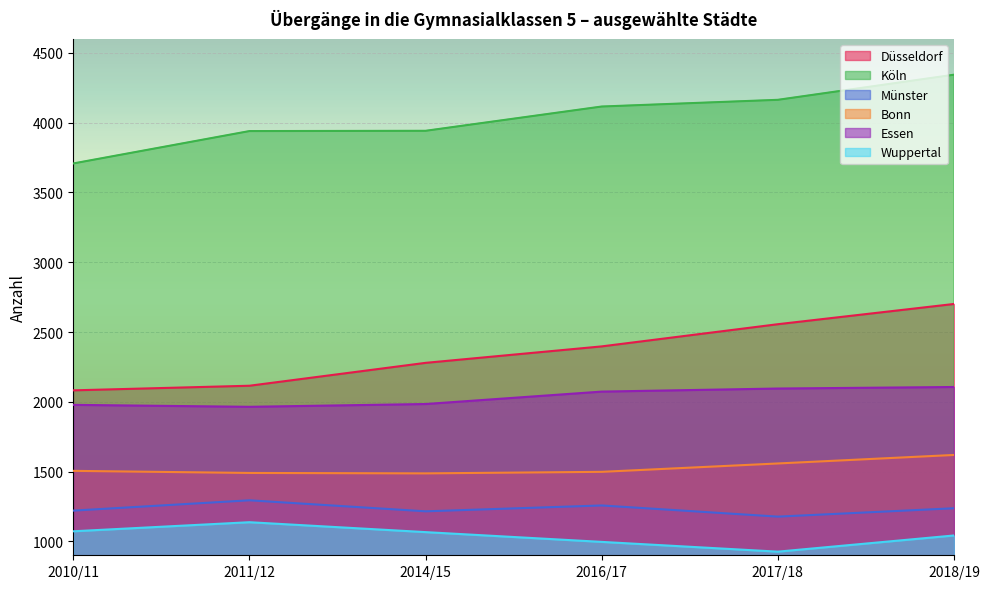

Which has a higher value, 2011/12 or 2018/19?

2018/19